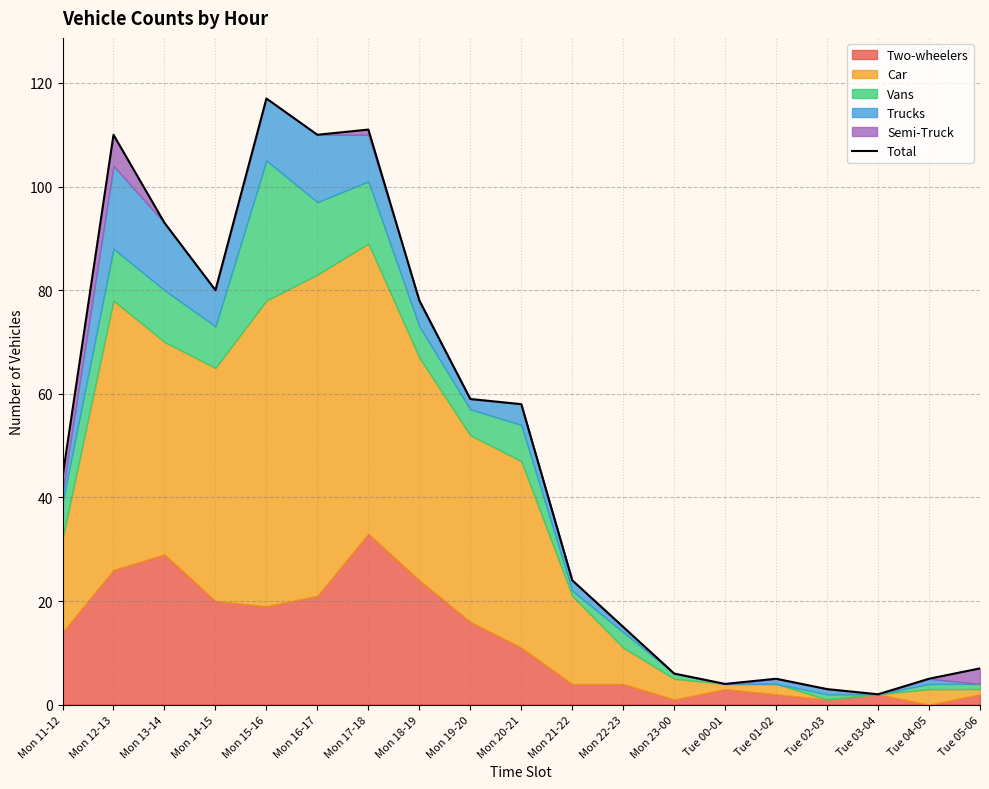

Rank the categories by value from lowest to highest.

Tue 03-04, Tue 02-03, Tue 00-01, Tue 01-02, Tue 04-05, Mon 23-00, Tue 05-06, Mon 22-23, Mon 21-22, Mon 11-12, Mon 20-21, Mon 19-20, Mon 18-19, Mon 14-15, Mon 13-14, Mon 12-13, Mon 16-17, Mon 17-18, Mon 15-16